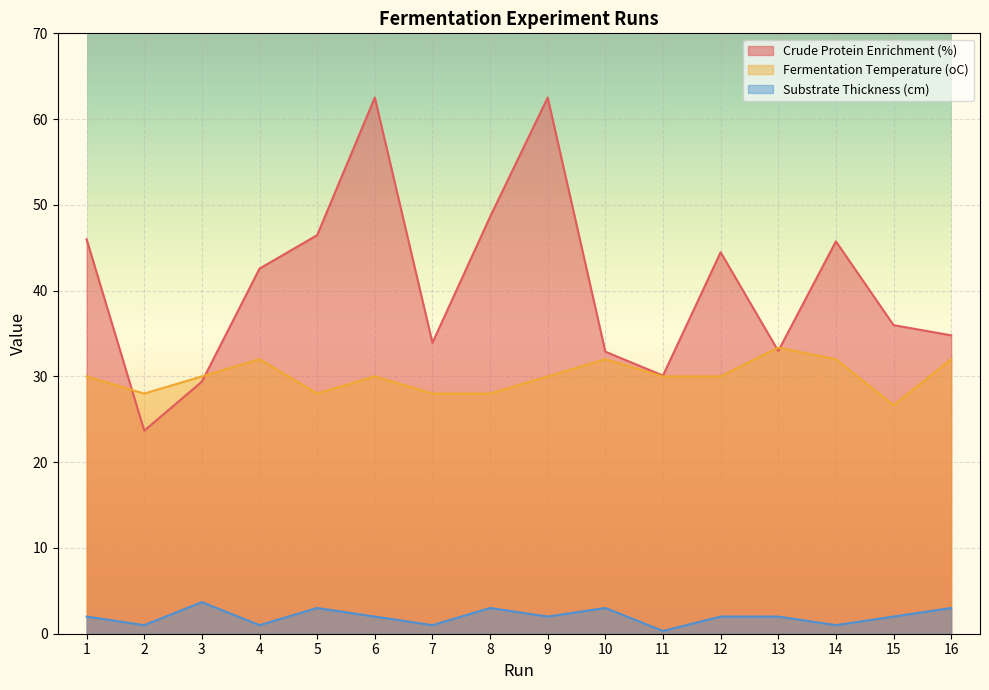

Reading left to right, transcribe all the data shown in this chart.

Crude Protein Enrichment (%): 1=46.0	2=23.7	3=29.4	4=42.6	5=46.5	6=62.5	7=33.9	8=48.6	9=62.5	10=32.9	11=30.1	12=44.5	13=33.0	14=45.8	15=36.0	16=34.8
Fermentation Temperature (oC): 1=30.0	2=28.0	3=30.0	4=32.0	5=28.0	6=30.0	7=28.0	8=28.0	9=30.0	10=32.0	11=30.0	12=30.0	13=33.4	14=32.0	15=26.6	16=32.0
Substrate Thickness (cm): 1=2.0	2=1.0	3=3.7	4=1.0	5=3.0	6=2.0	7=1.0	8=3.0	9=2.0	10=3.0	11=0.3	12=2.0	13=2.0	14=1.0	15=2.0	16=3.0